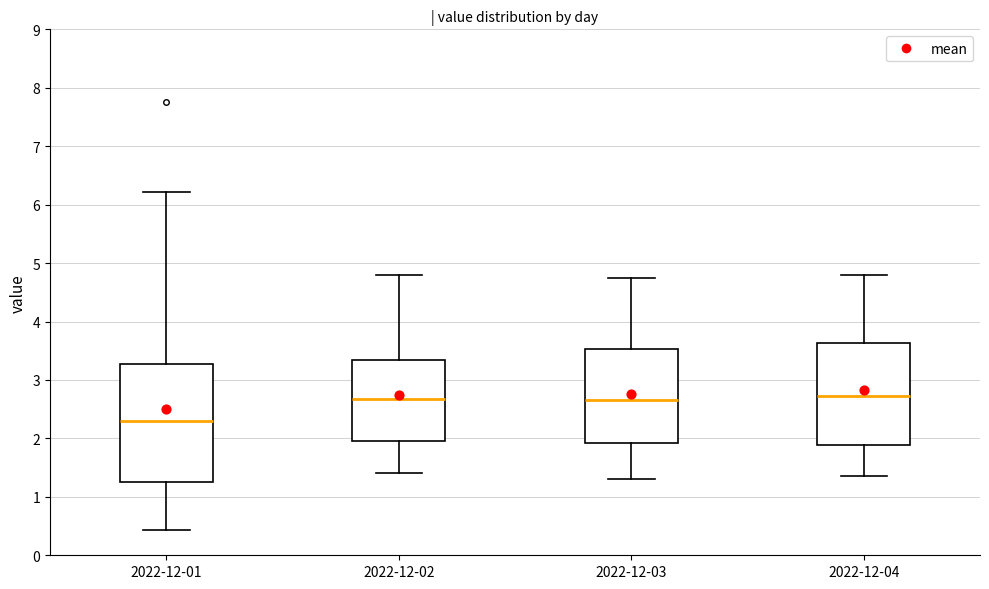

Comparing the boxes themselves (not the whiskers), which one is the tallest?

2022-12-01